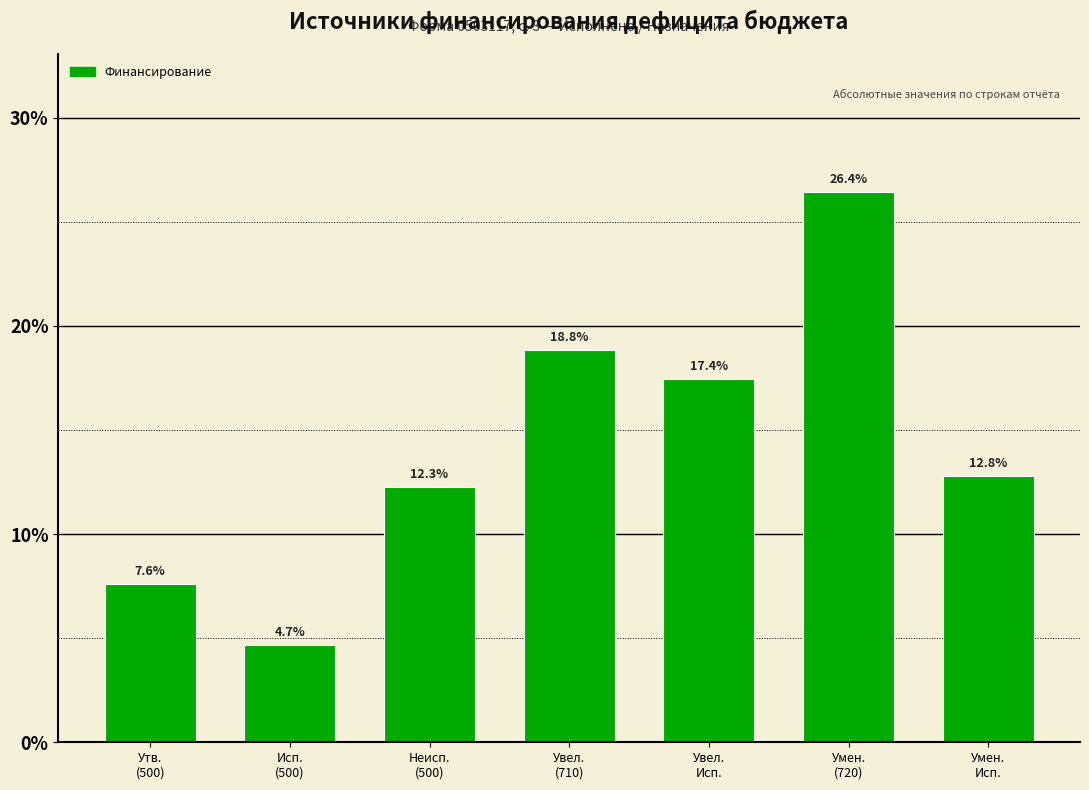

Reading left to right, list all the values displayed in this chart.

7.6	4.7	12.3	18.8	17.4	26.4	12.8